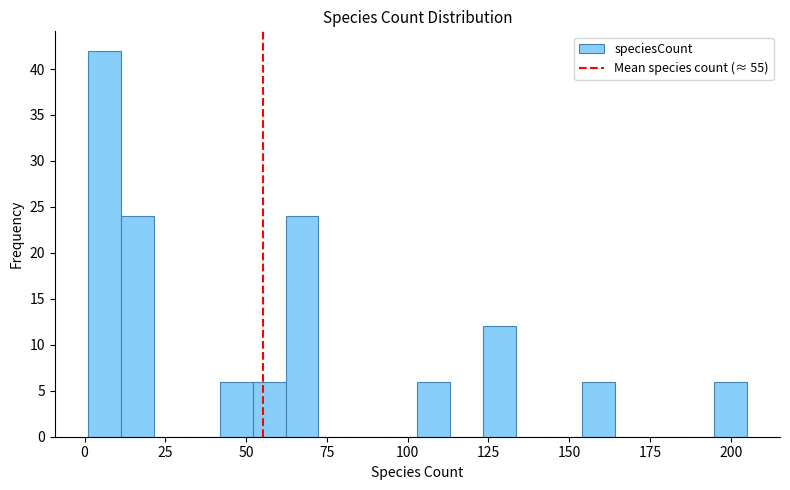

Around what value on the x-axis is the tallest bar? Give the approximate position of its centre, as read against the axis.

5